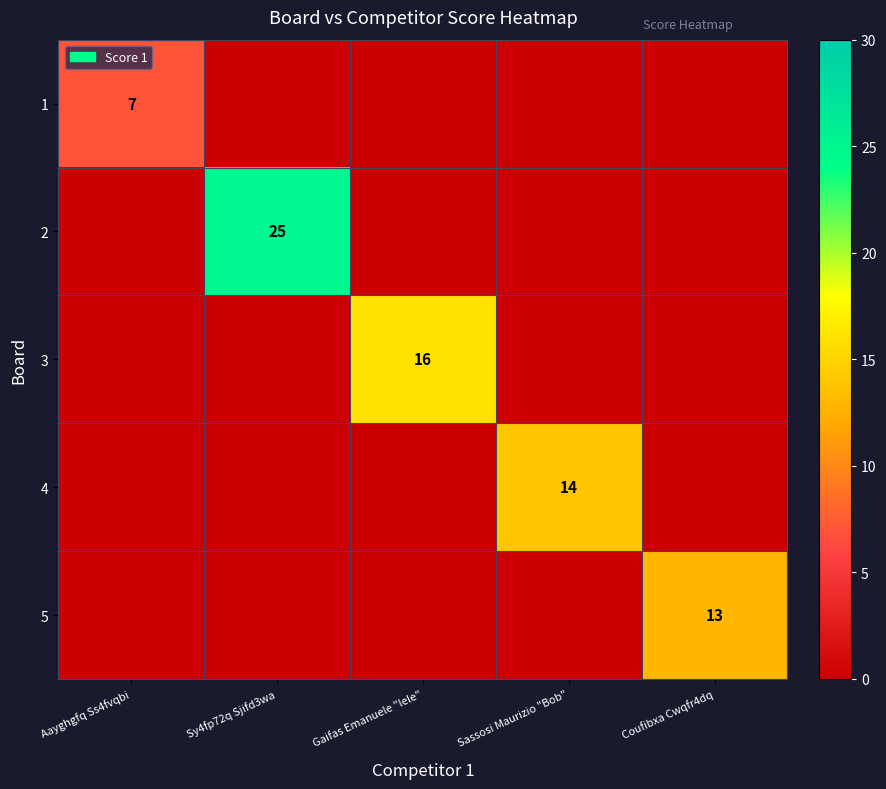

How many distinct data groups are displayed?

5